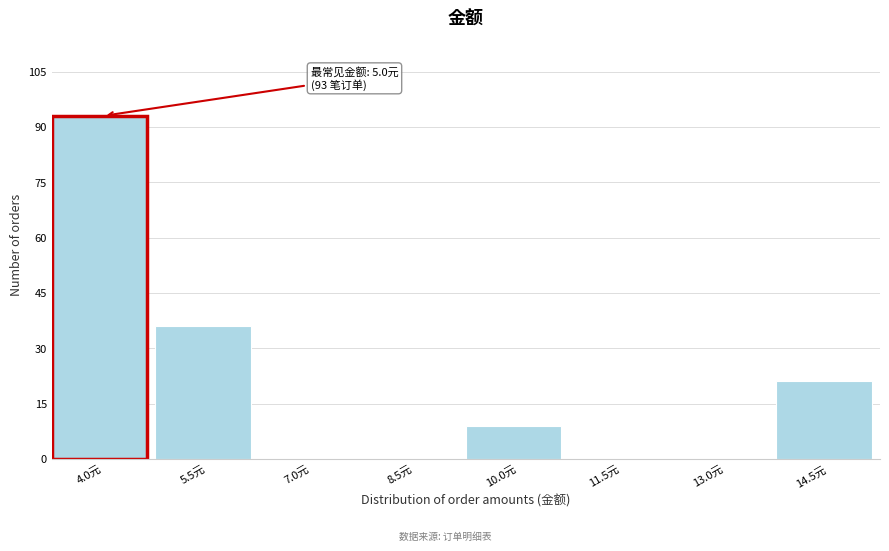

Reading left to right, transcribe all the data shown in this chart.

4.0元=93	5.5元=36	7.0元=0	8.5元=0	10.0元=9	11.5元=0	13.0元=0	14.5元=21